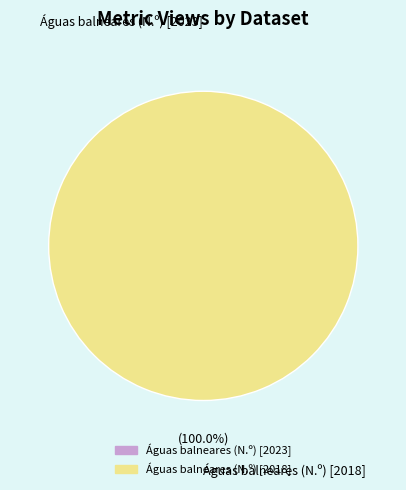

Is Águas balneares (N.º) [2023] the majority of the pie?

No